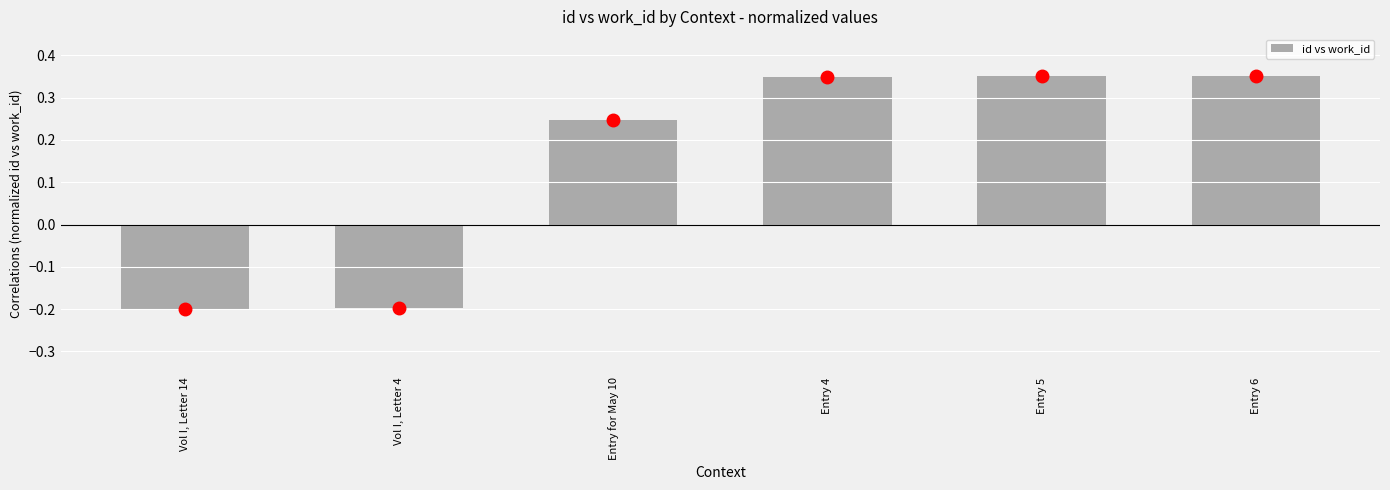

What is the difference between the values at Entry 4 and Vol I, Letter 14?

0.5